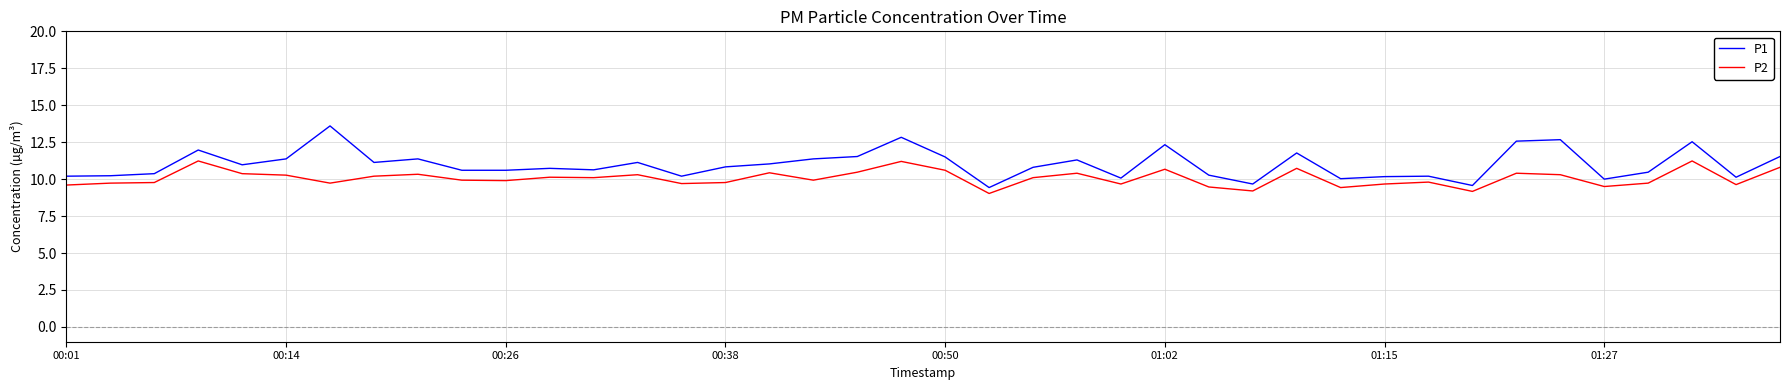

Which series has the largest total across all categories?

P1